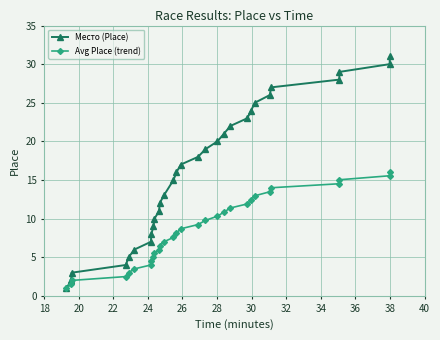

Rank the series by their average value, from lowest to highest.

Avg Place (trend), Место (Place)